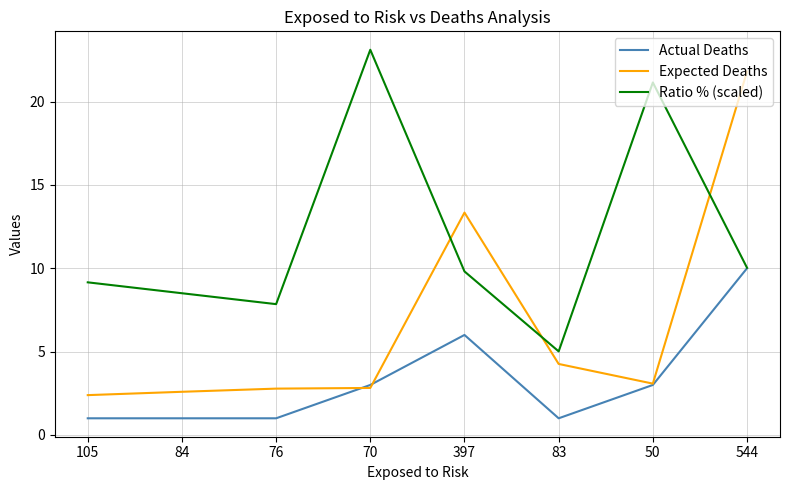

What position from the left is 76?

3